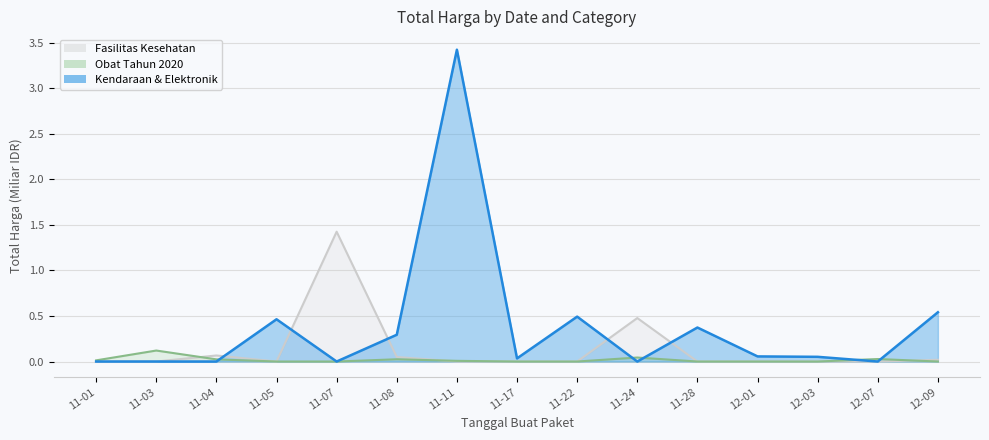

How many intersections are there between Kendaraan & Elektronik and Fasilitas Kesehatan?

5